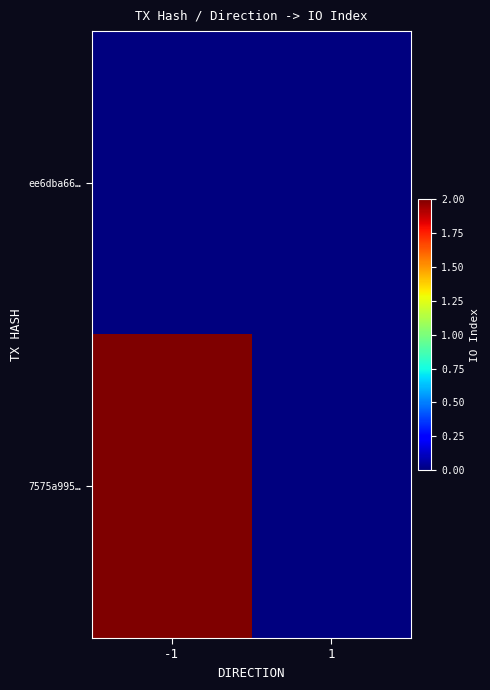

How many series are shown in this chart?

2